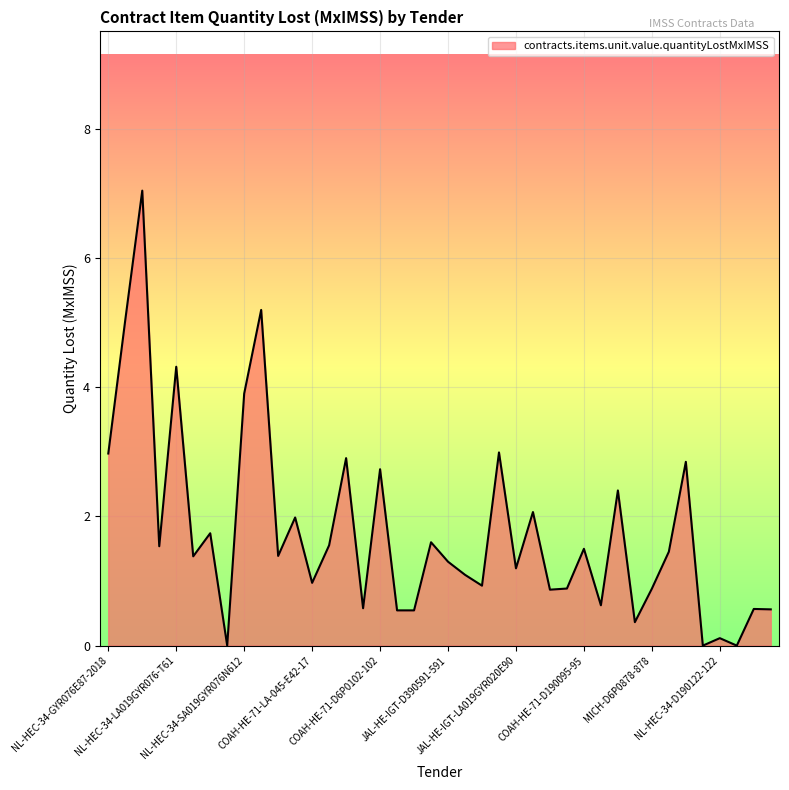

What is the maximum value shown in the chart?

7.0